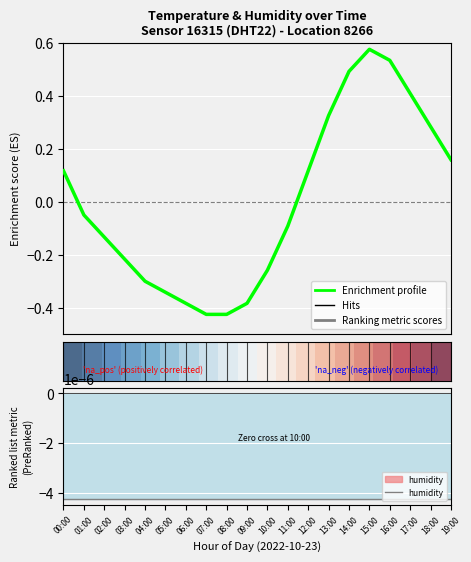

True or false: temperature and humidity intersect in this chart.

True